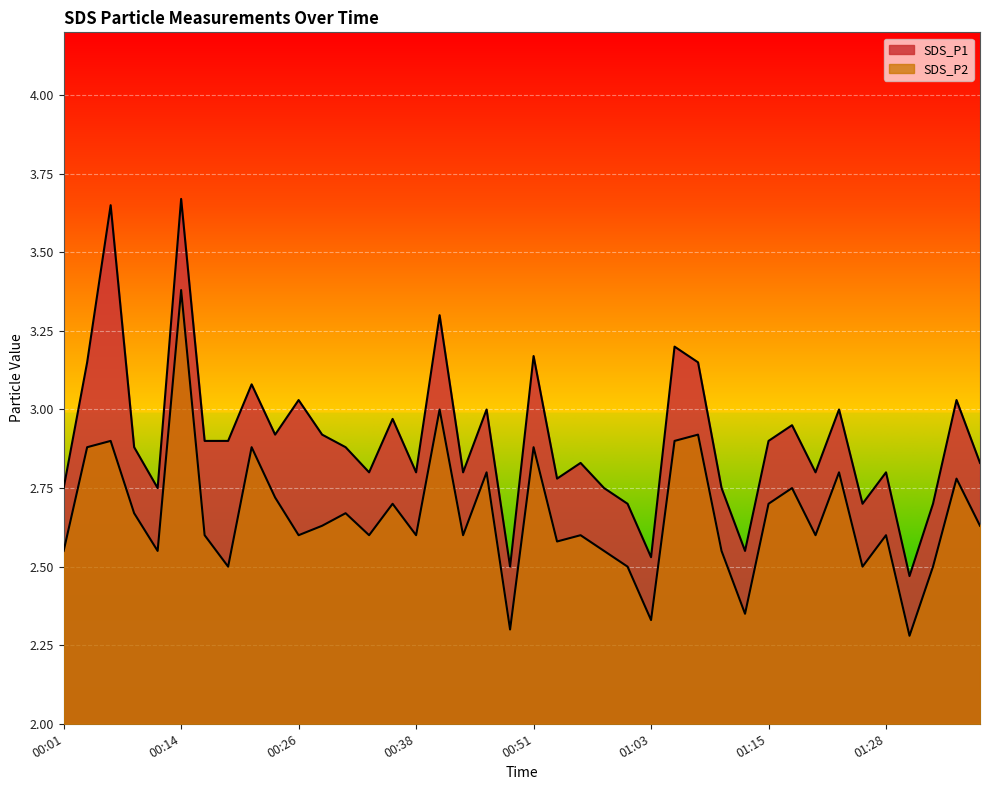

What is the minimum value for SDS_P1?

2.5